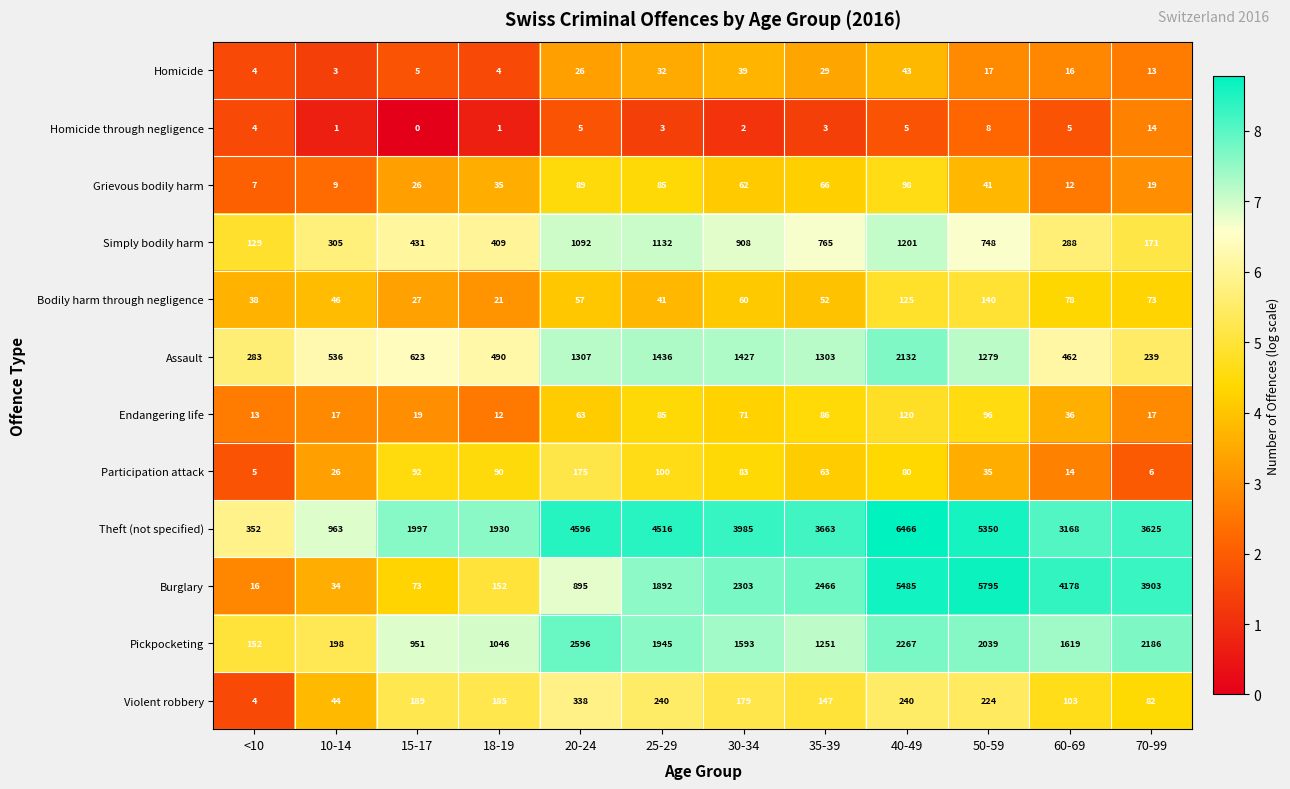

What is the sum of all Endangering life values?

635